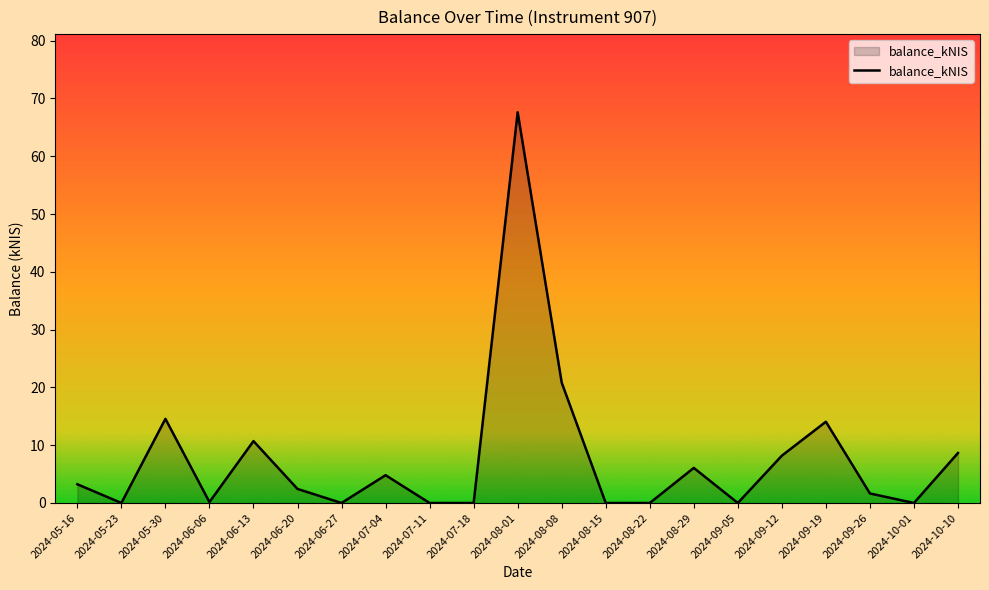

Which label corresponds to the largest value in the chart?

2024-08-01